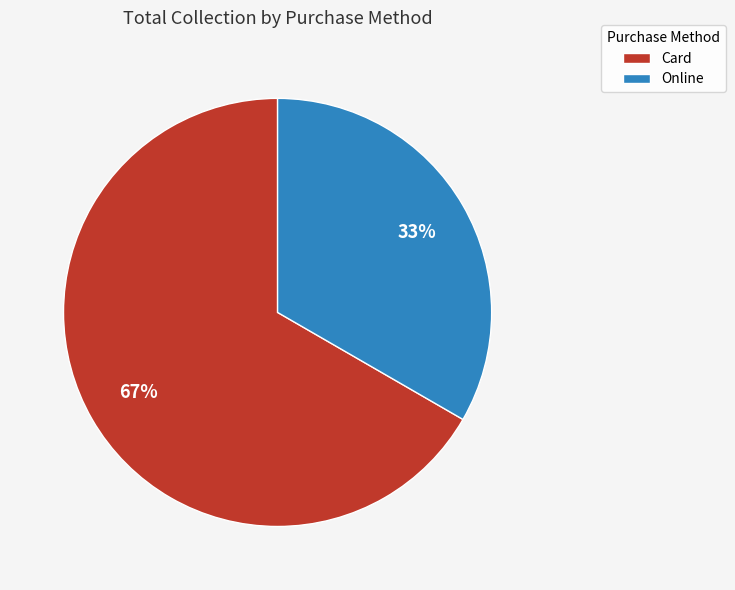

Combined, do Online and Card account for over 50%?

Yes